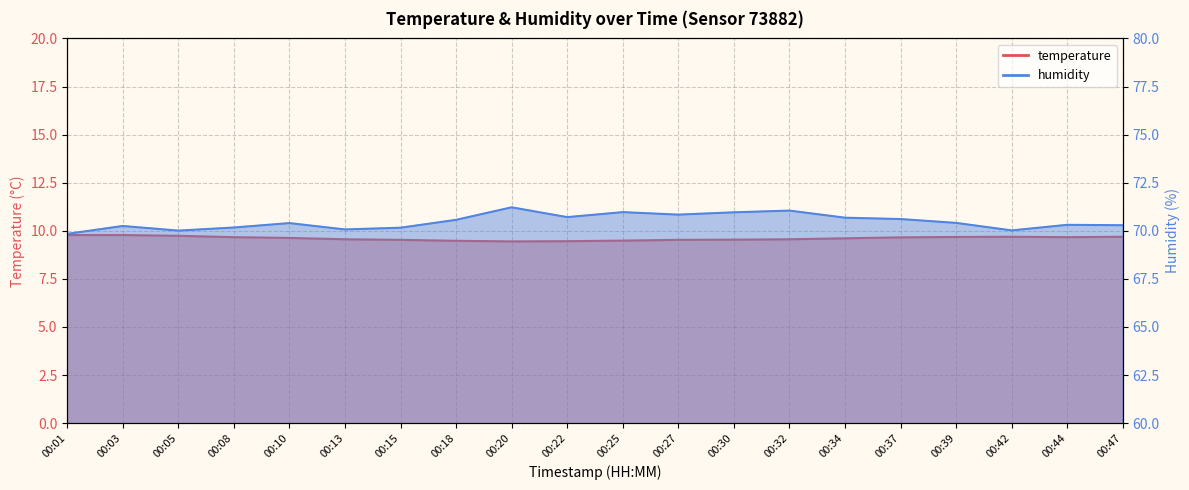

How many data points does each series have?

20